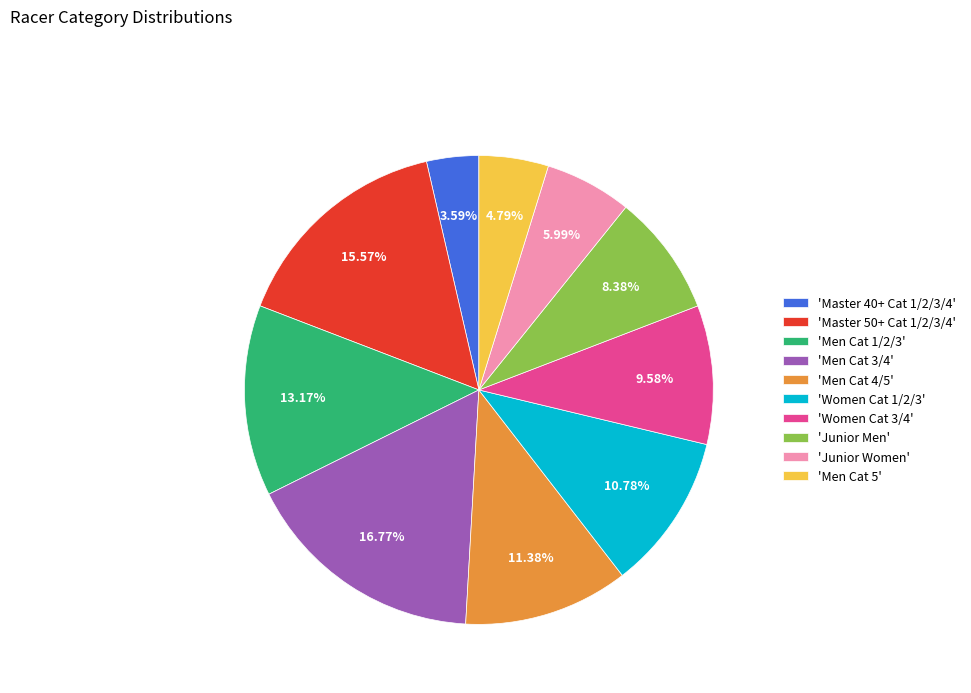

Rank the categories by value from highest to lowest.

'Men Cat 3/4', 'Master 50+ Cat 1/2/3/4', 'Men Cat 1/2/3', 'Men Cat 4/5', 'Women Cat 1/2/3', 'Women Cat 3/4', 'Junior Men', 'Junior Women', 'Men Cat 5', 'Master 40+ Cat 1/2/3/4'